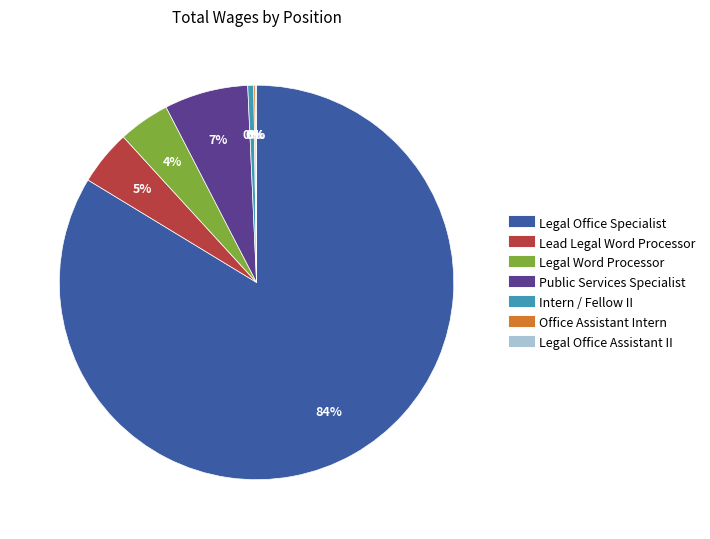

Does any single category account for the majority?

Yes